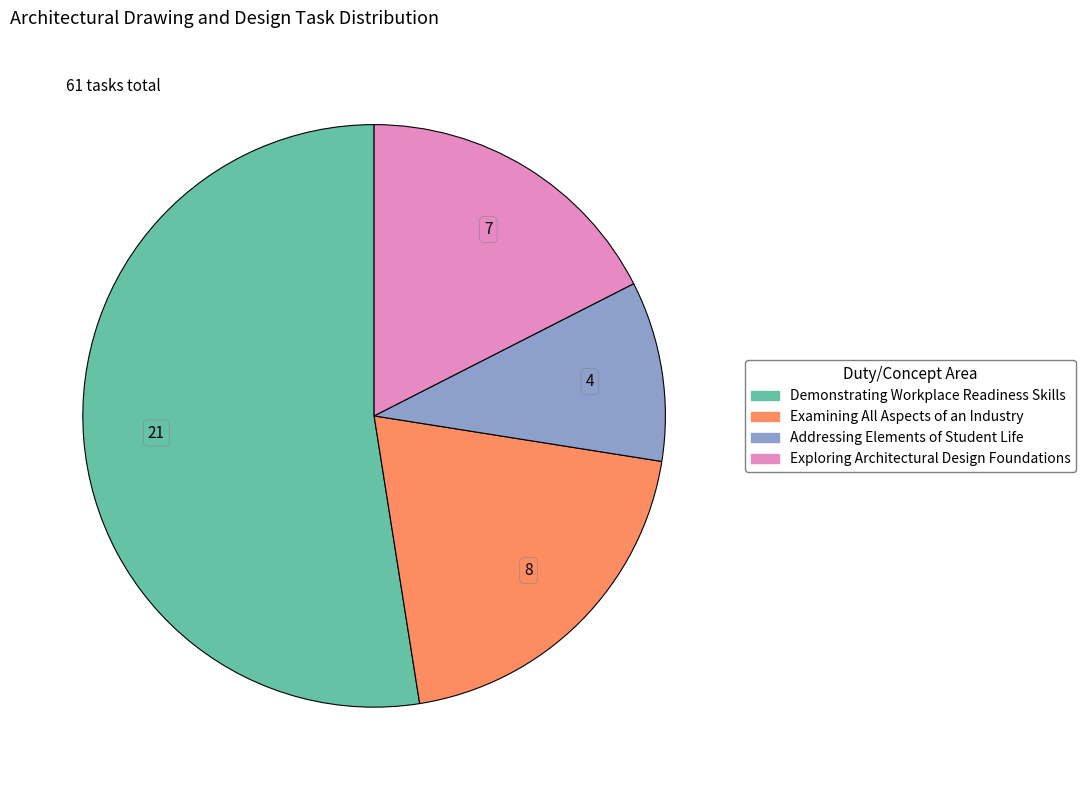

Combined, do Examining All Aspects of an Industry and Exploring Architectural Design Foundations account for over 50%?

No